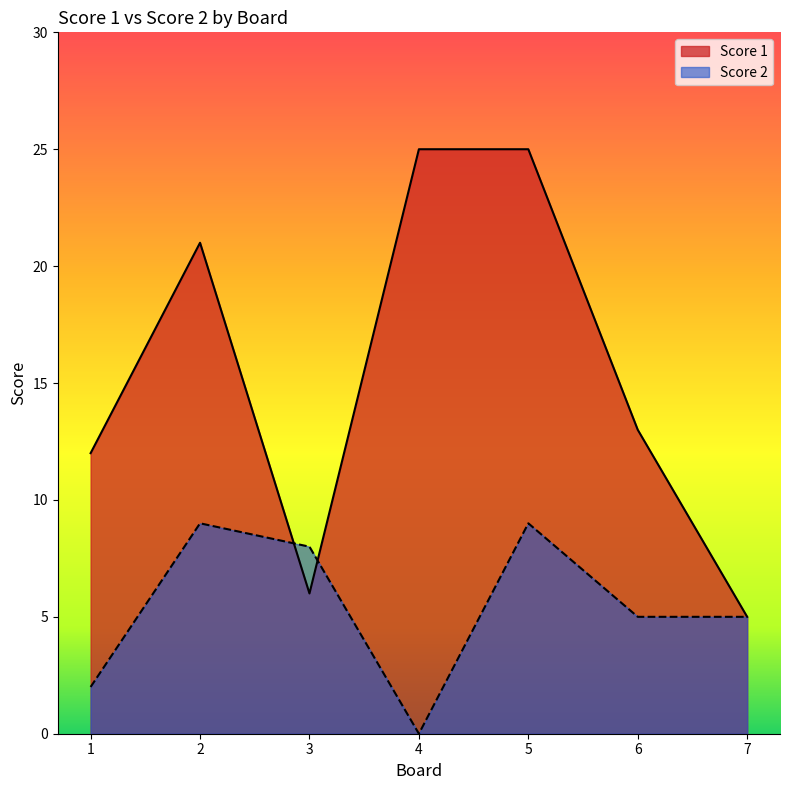

Reading left to right, extract all data points from this chart.

Score 1: 12	21	6	25	25	13	5
Score 2: 2	9	8	0	9	5	5